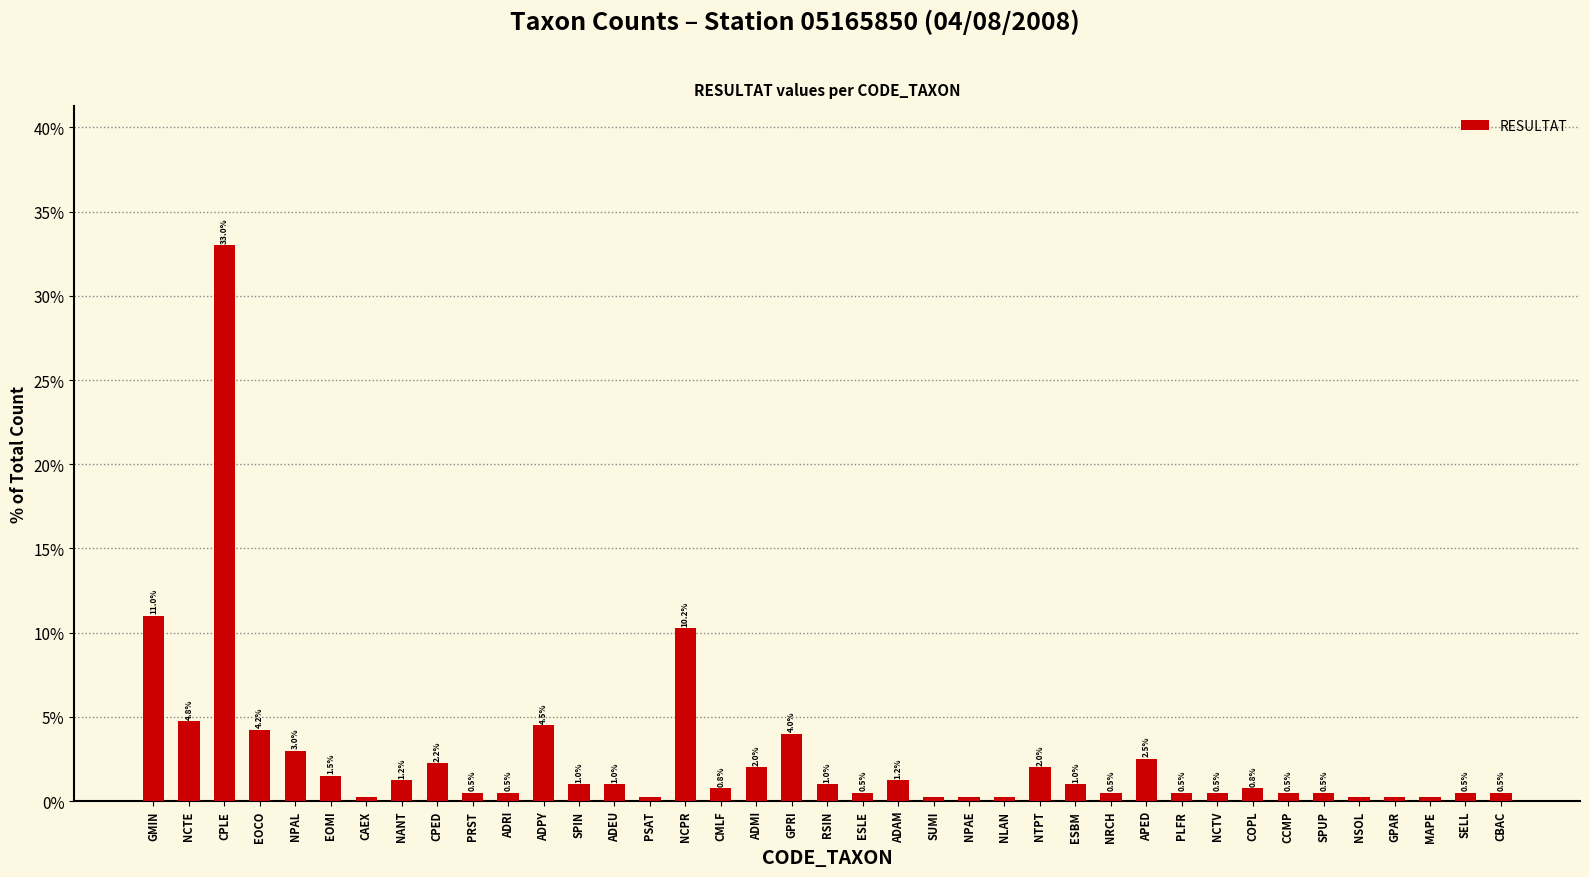

What is the maximum value shown in the chart?

33.0